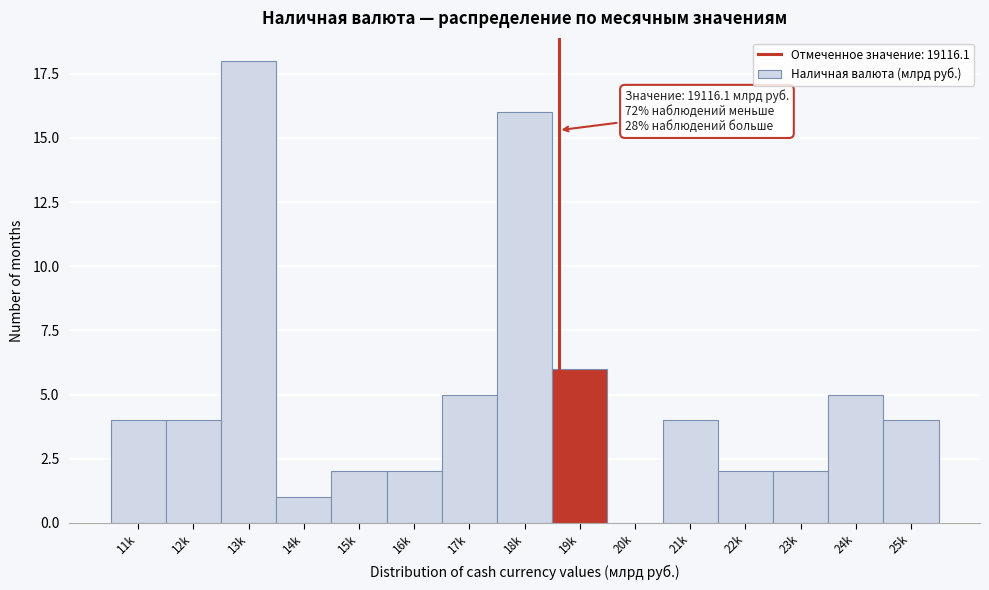

Reading right to left, list all the values displayed in this chart.

25k=4	24k=5	23k=2	22k=2	21k=4	20k=0	19k=6	18k=16	17k=5	16k=2	15k=2	14k=1	13k=18	12k=4	11k=4